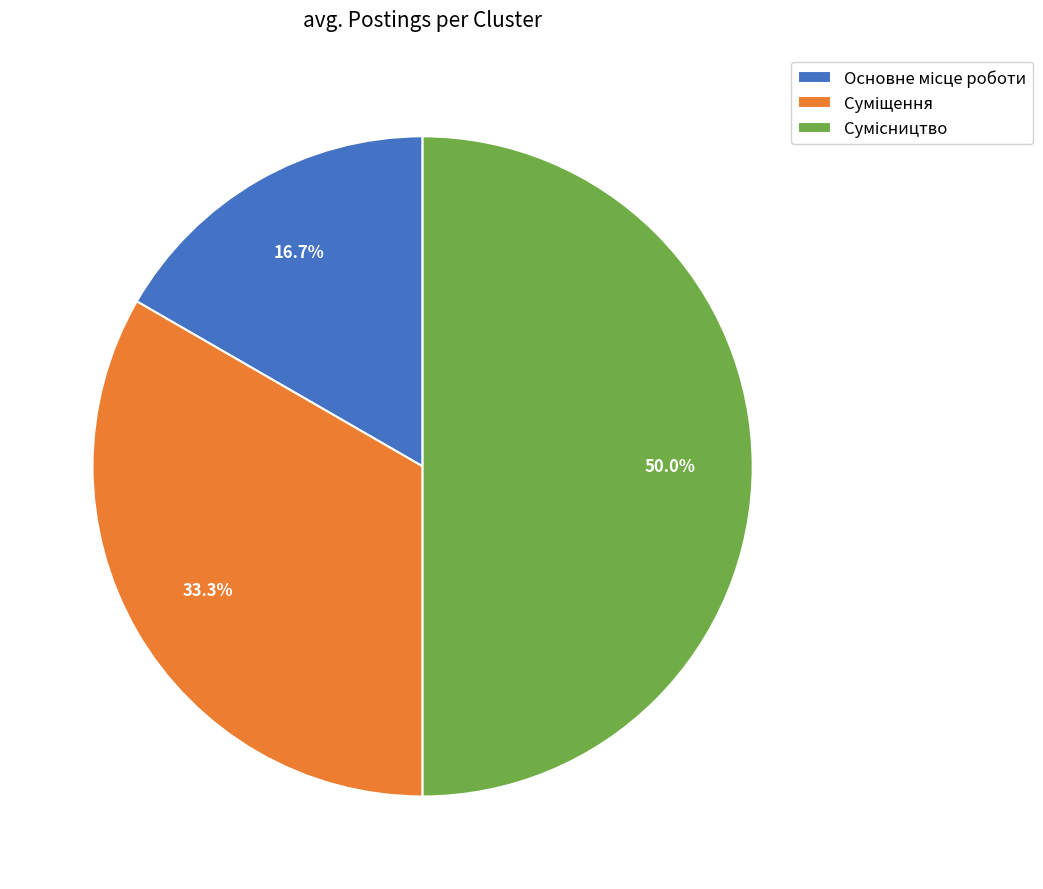

What is the ratio of the value at Сумісництво to the value at Основне місце роботи?

3.0